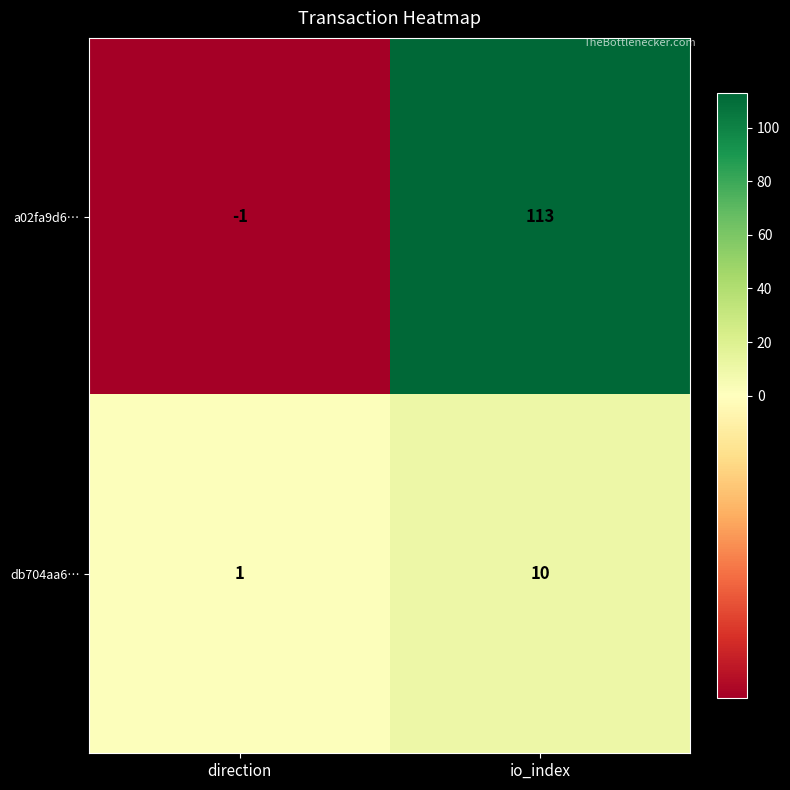

Reading left to right, transcribe all the data shown in this chart.

a02fa9d6…: direction=-1	io_index=113
db704aa6…: direction=1	io_index=10